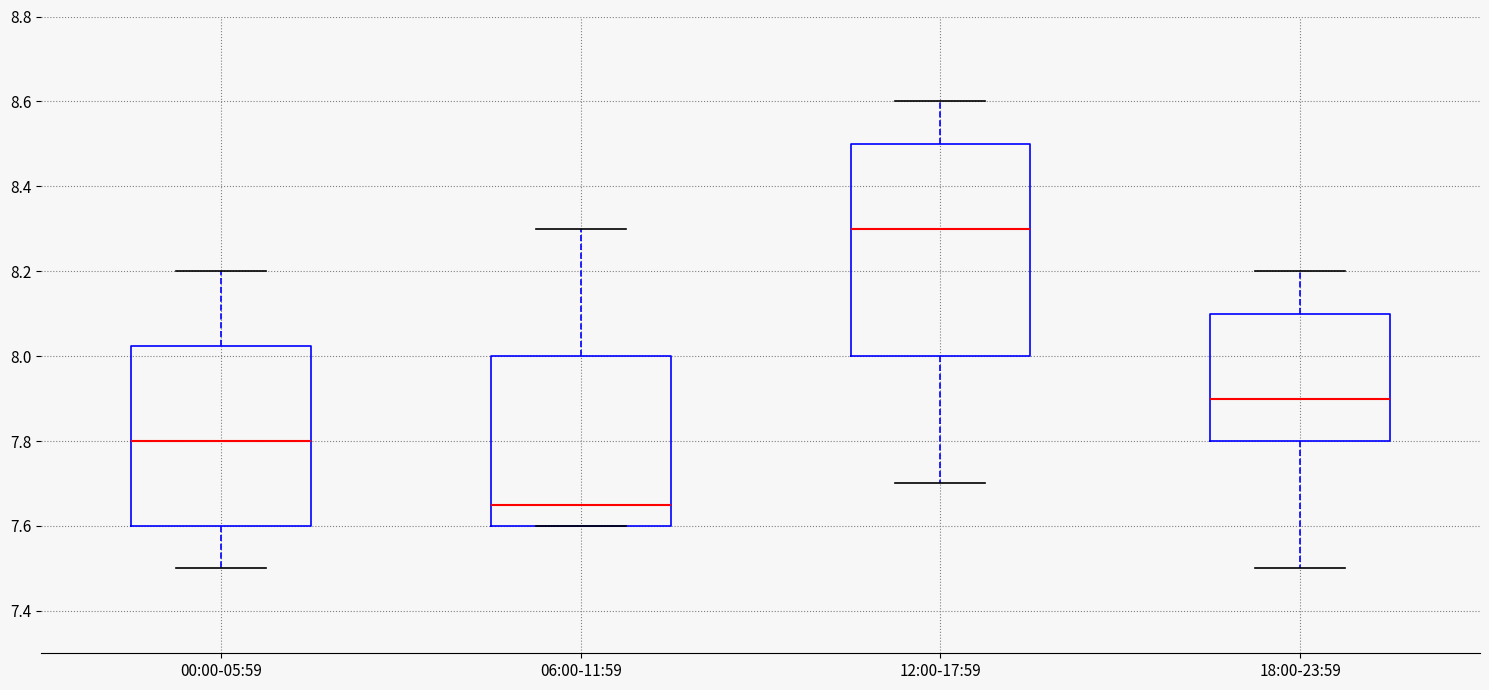

Which box has the lowest median line?

06:00-11:59